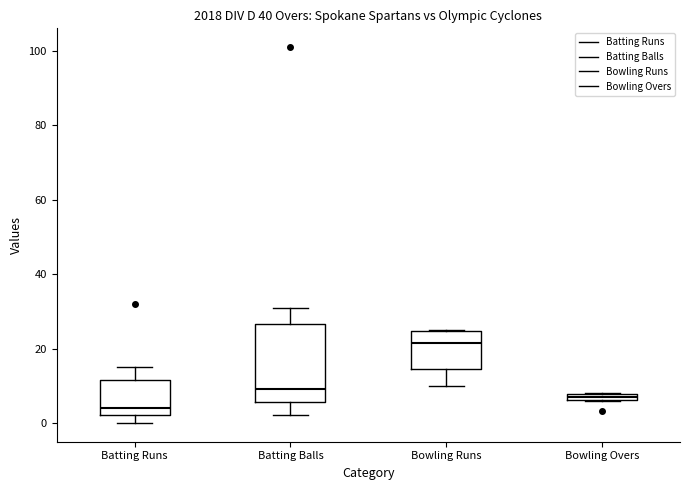

Comparing the boxes themselves (not the whiskers), which one is the tallest?

Batting Balls